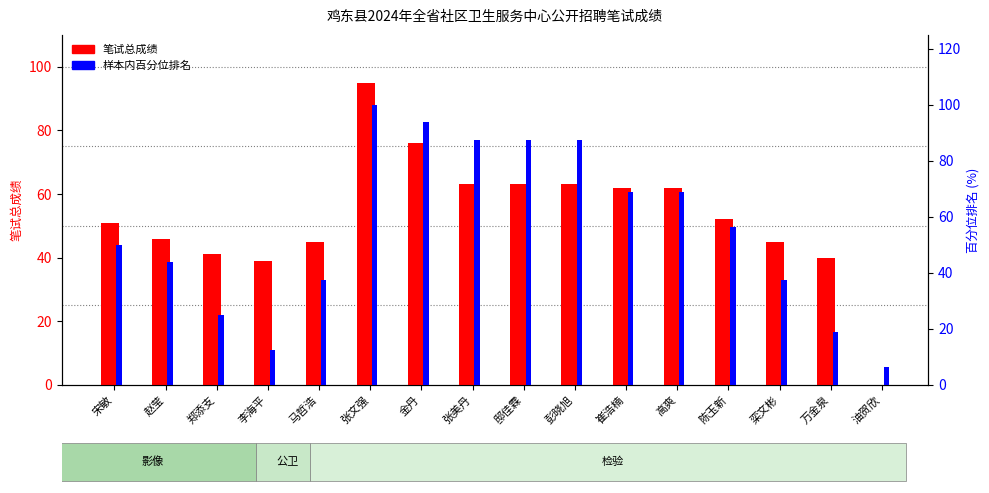

How many values in the 样本内百分位排名 series are below 56?

8